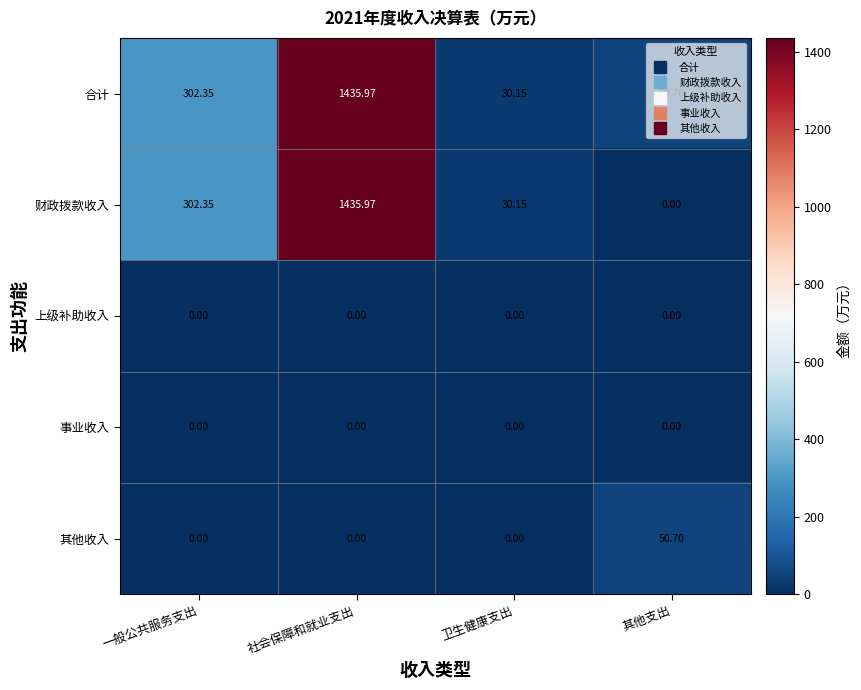

Which category has the lowest value in the 合计 series?

卫生健康支出